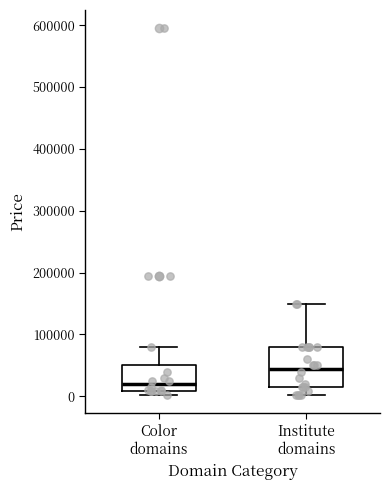

Reading left to right, transcribe this box plot: for each box, give where its median line is, the range the box spans, and where its two whiskers end, as read against the y-axis. The values are not printed on the chart, so give them approximately, as read against the axis.

Color domains: median 20000, box 10000 to 50000, whiskers 0 to 80000
Institute domains: median 40000, box 10000 to 80000, whiskers 0 to 150000